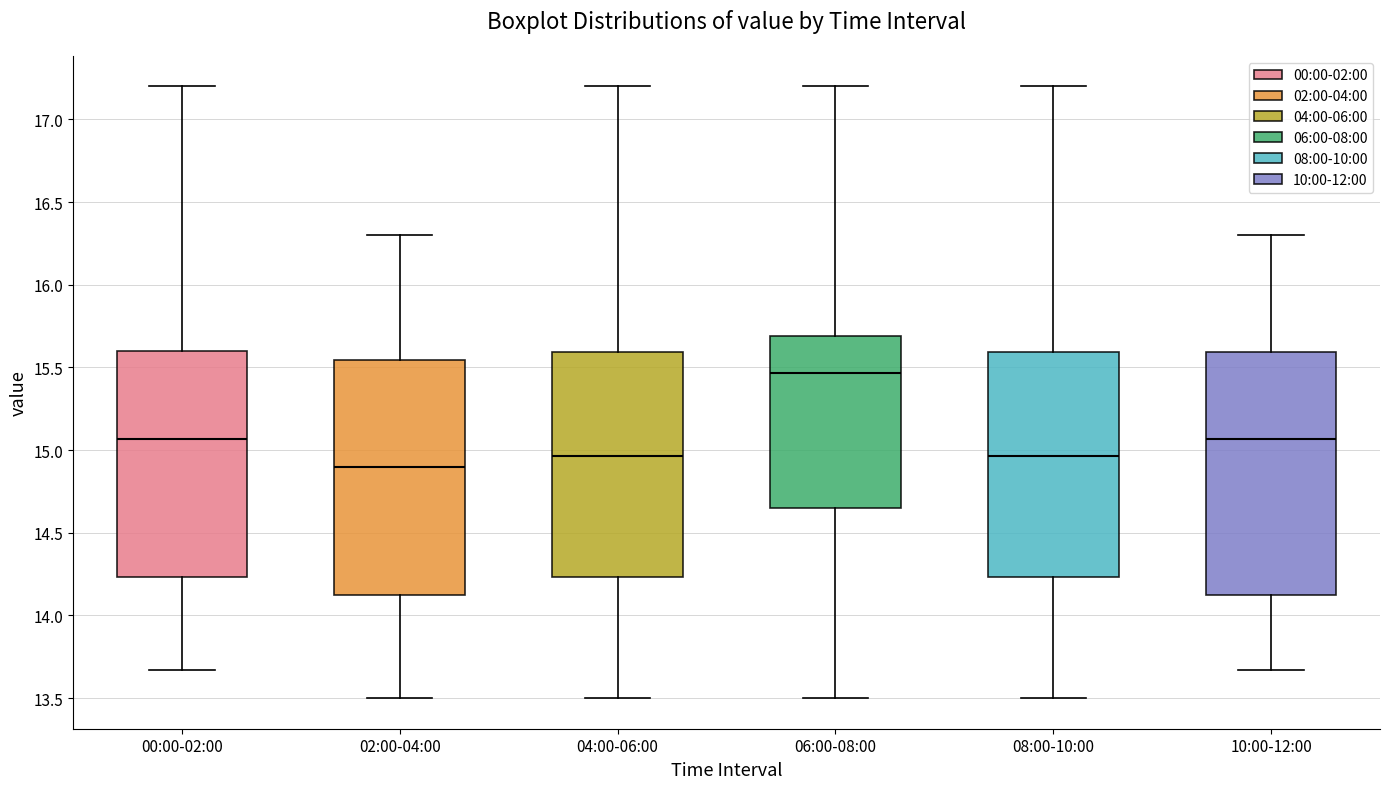

Where is the lower edge of the box for 06:00-08:00 on the y-axis? The values are not printed on the chart, so give them approximately, as read against the axis.

14.65